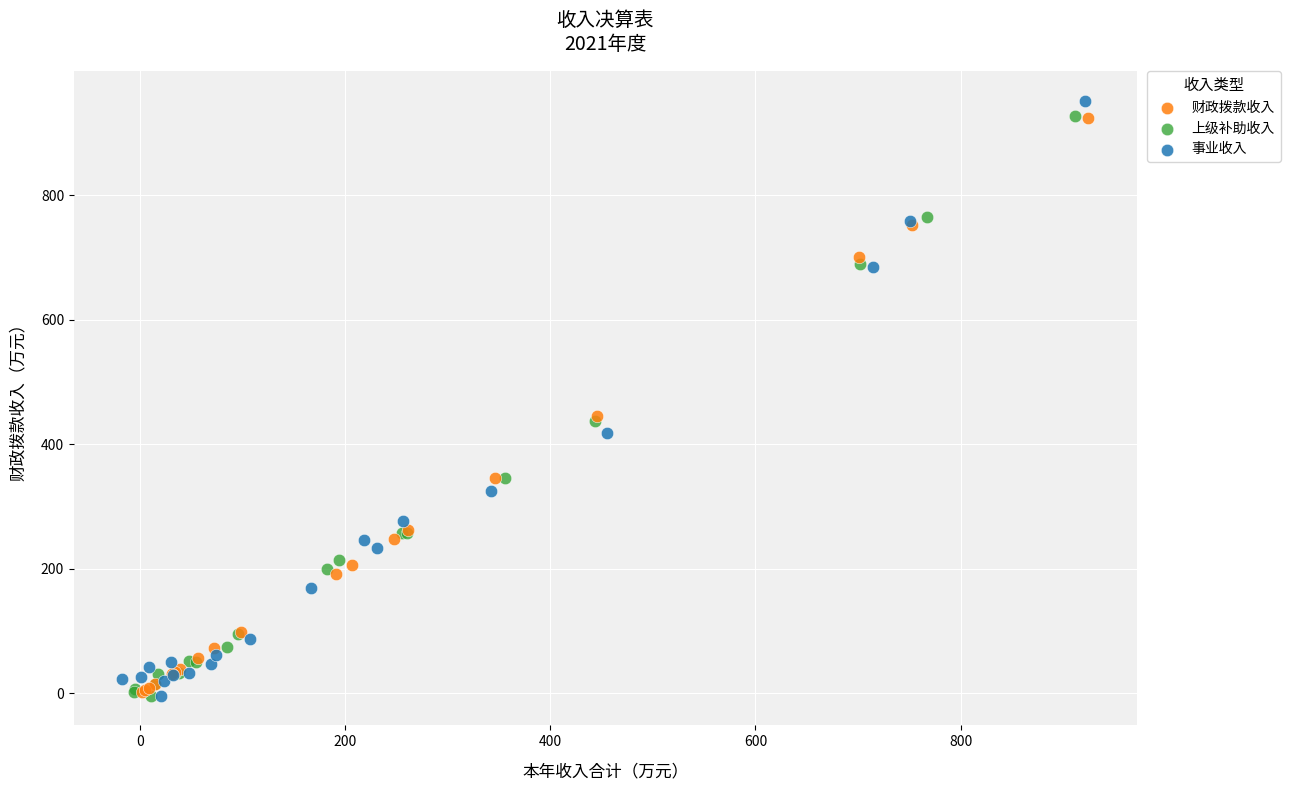

What are all the series names shown in the legend?

财政拨款收入, 上级补助收入, 事业收入